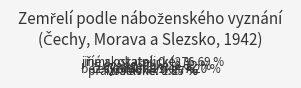

Is the sum of pravoslavné and izraelské greater than half?

No